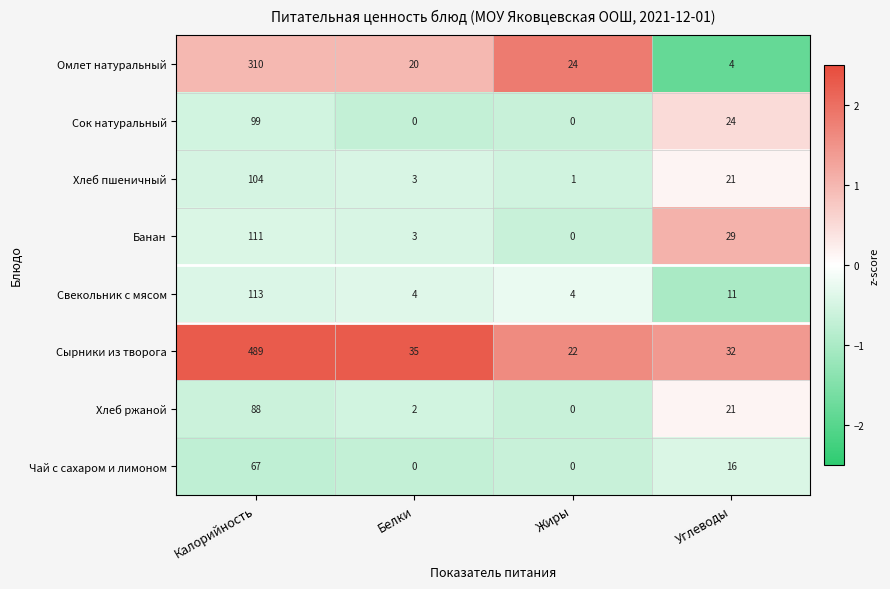

What is the minimum value for Омлет натуральный?

4